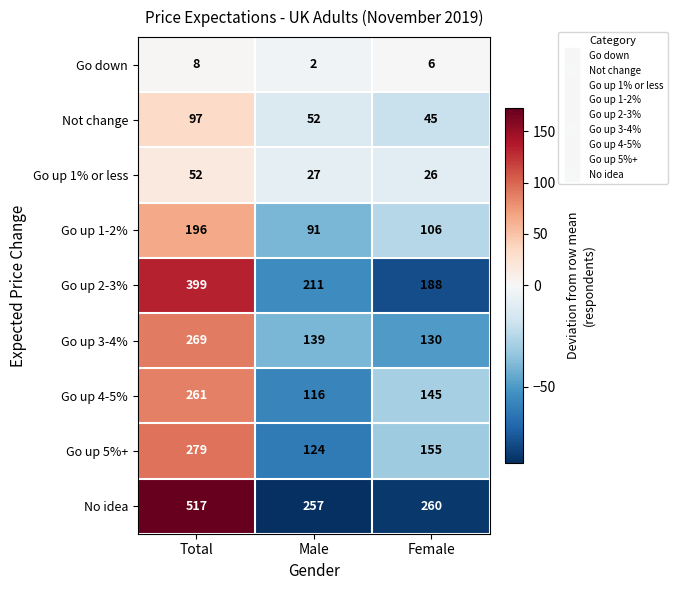

What is the difference between the highest and lowest values at Male?

255